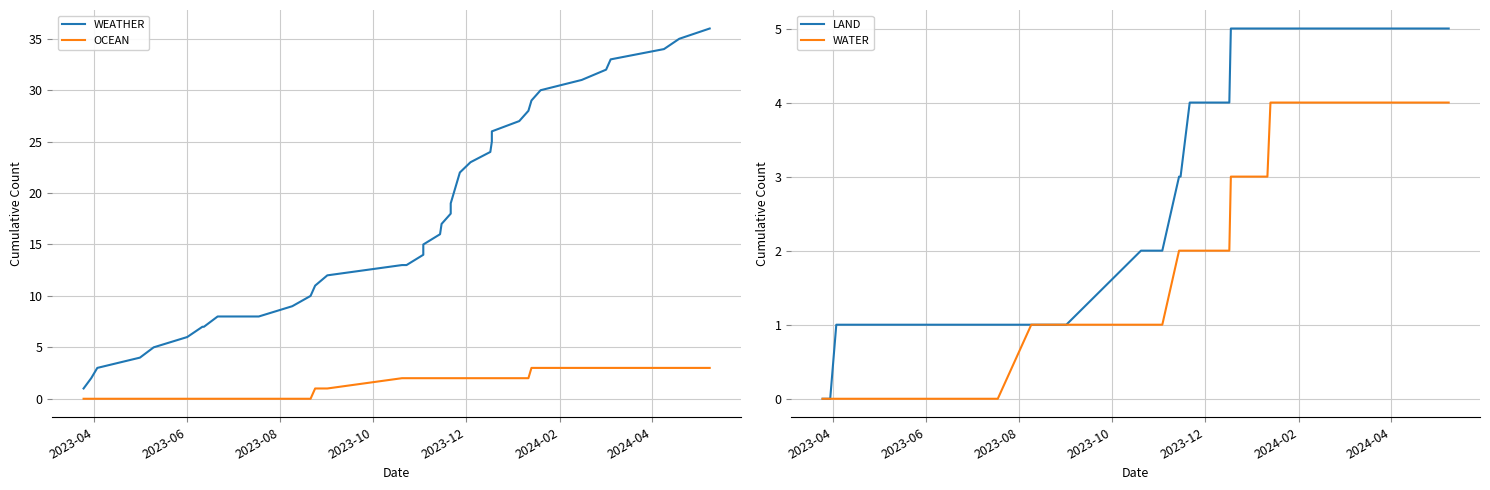

Which series has the largest total across all categories?

WEATHER